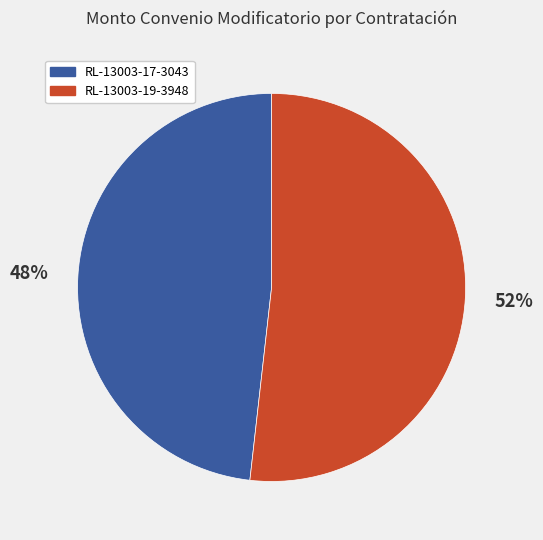

Which has a higher value, RL-13003-19-3948 or RL-13003-17-3043?

RL-13003-19-3948